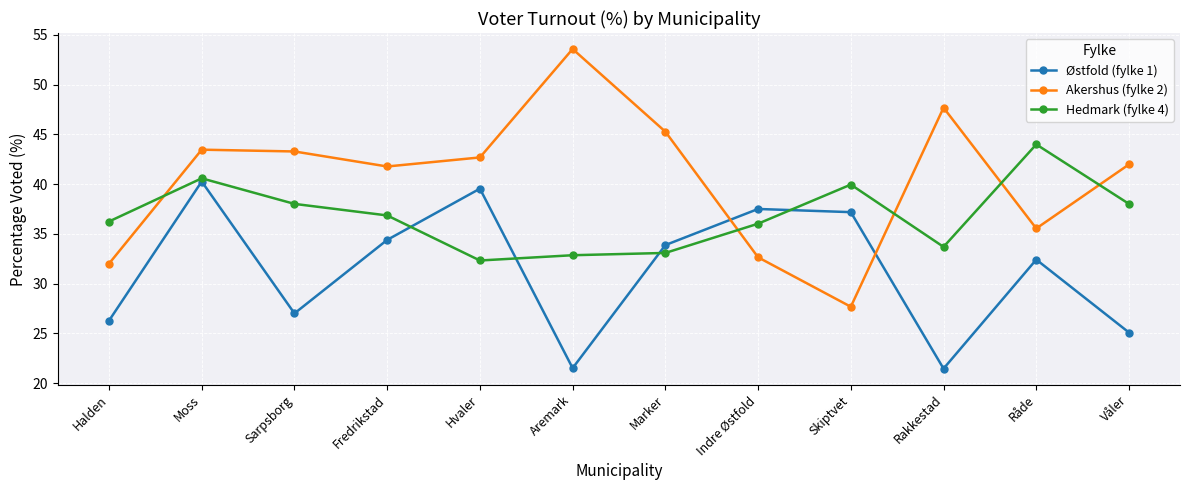

At how many categories does at least one series exceed 30?

12